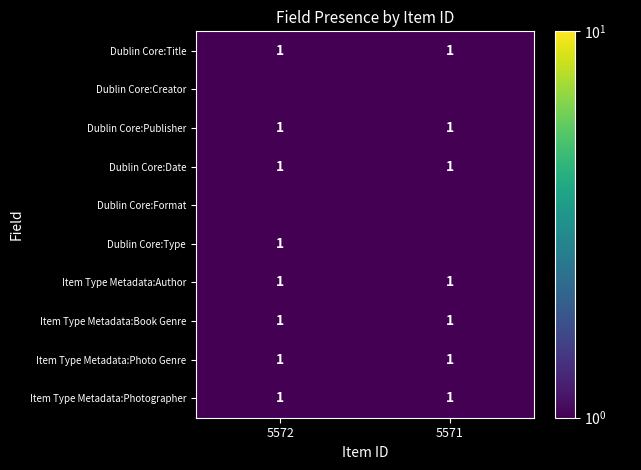

What is the maximum value for Dublin Core:Date?

1.0